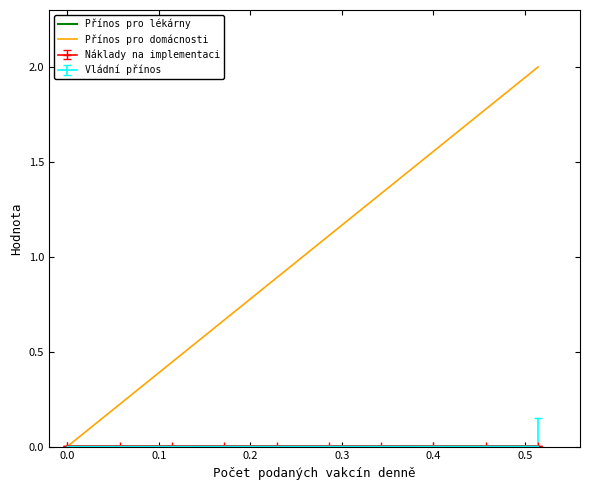

What is the greatest value displayed?

2.0